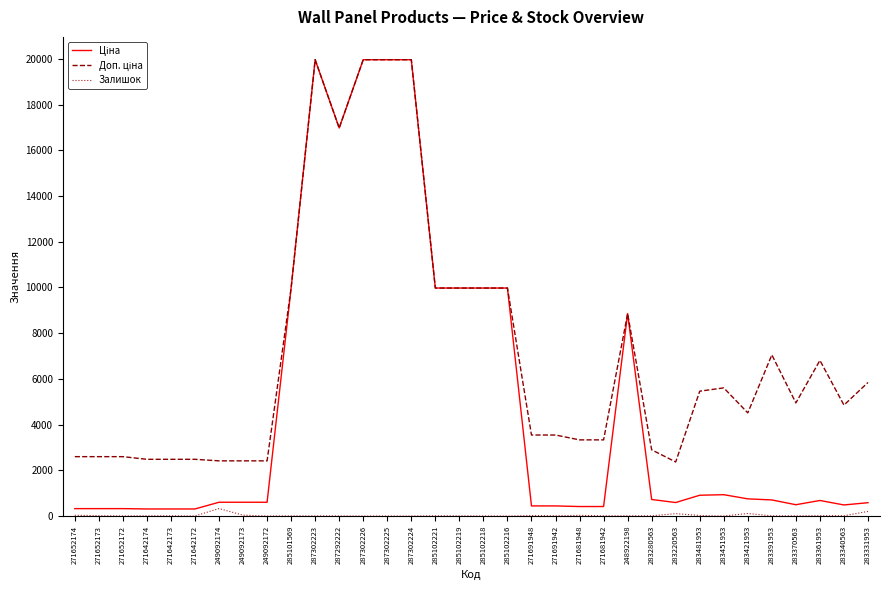

What is the total value across all series at 287302225?

39928.3